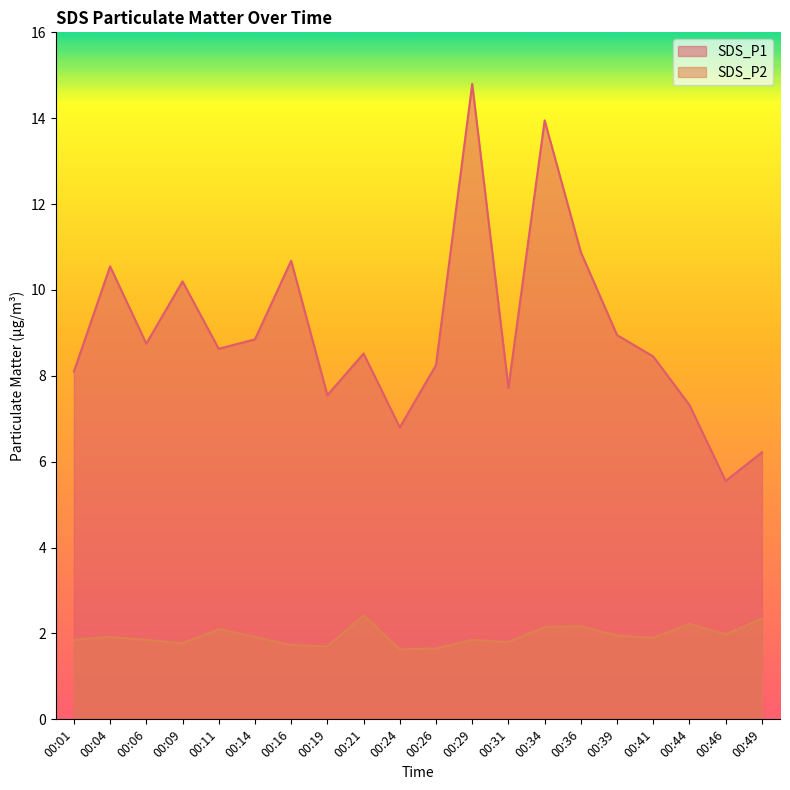

How many series are shown in this chart?

2